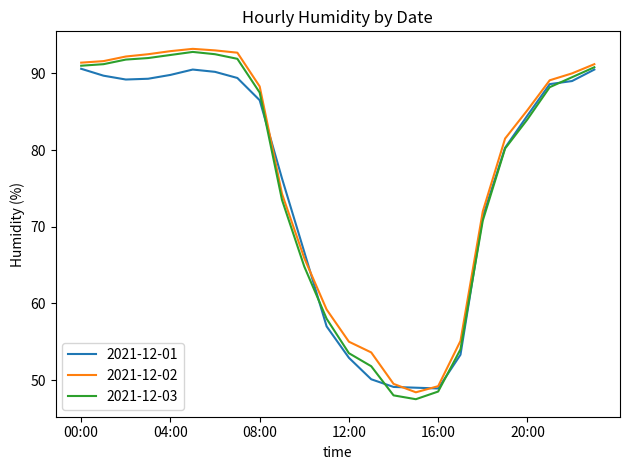

Which series has the largest range (max minus min)?

2021-12-03